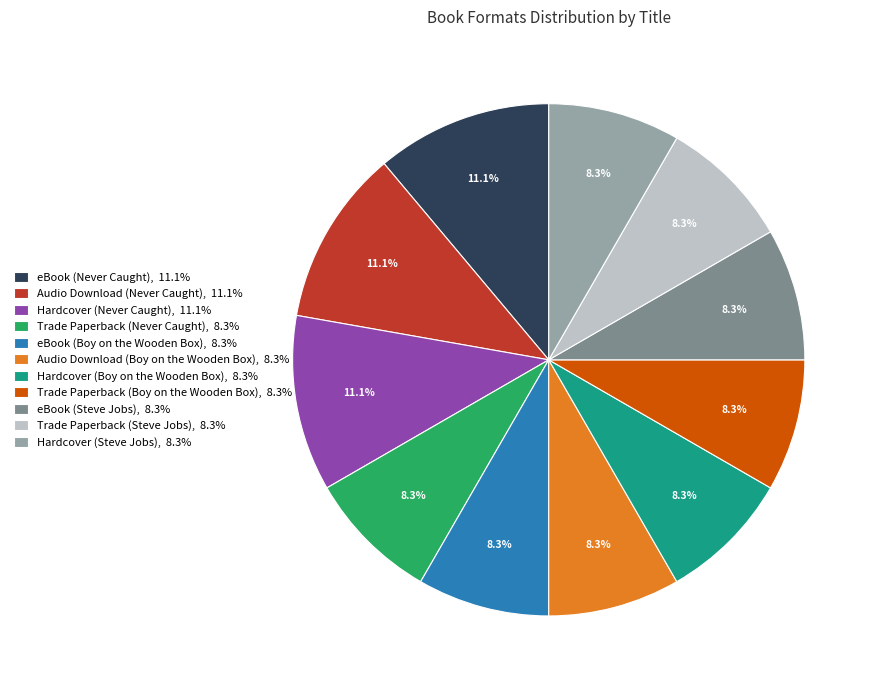

Does Hardcover (Boy on the Wooden Box) account for over 50% of the chart?

No